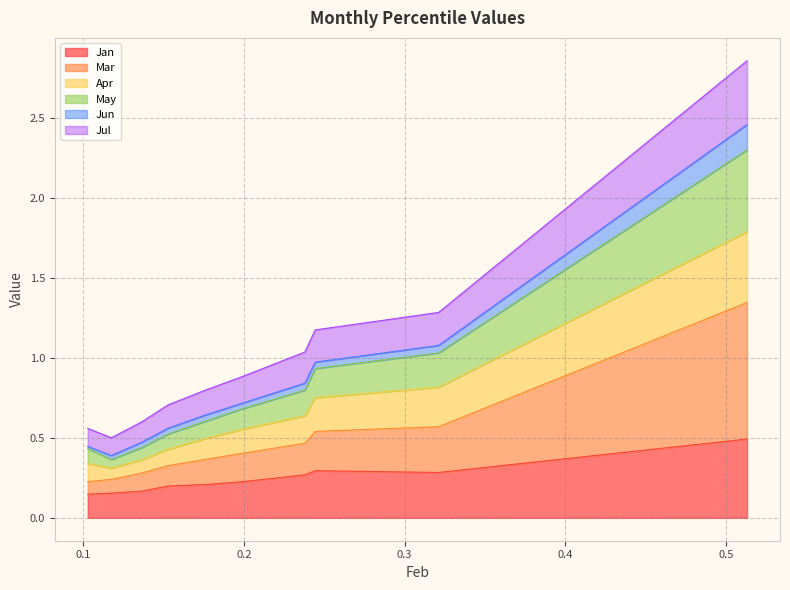

Which has a higher value, 0.1175977901721714 or 0.136727882559842?

0.136727882559842